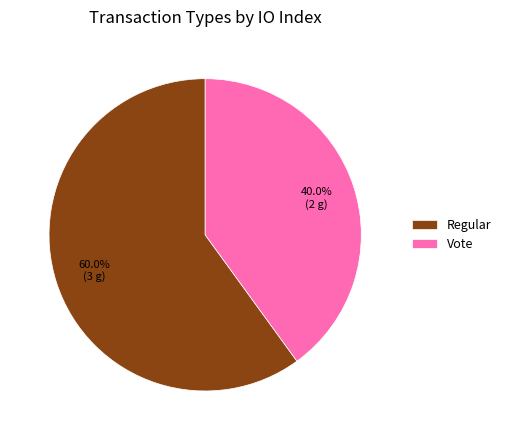

What is the ratio of the value at Regular to the value at Vote?

1.5